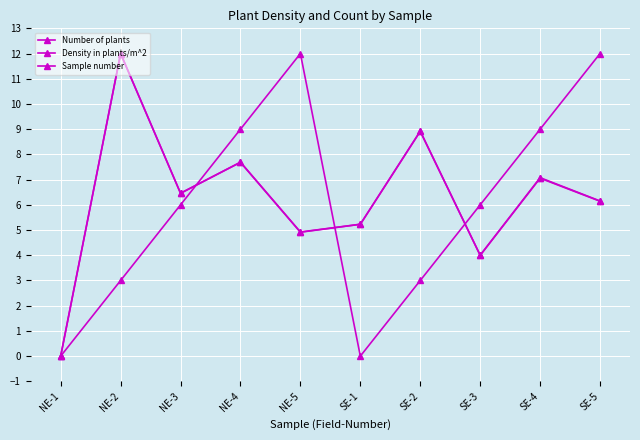

At which label does Density in plants/m^2 reach its peak?

NE-2